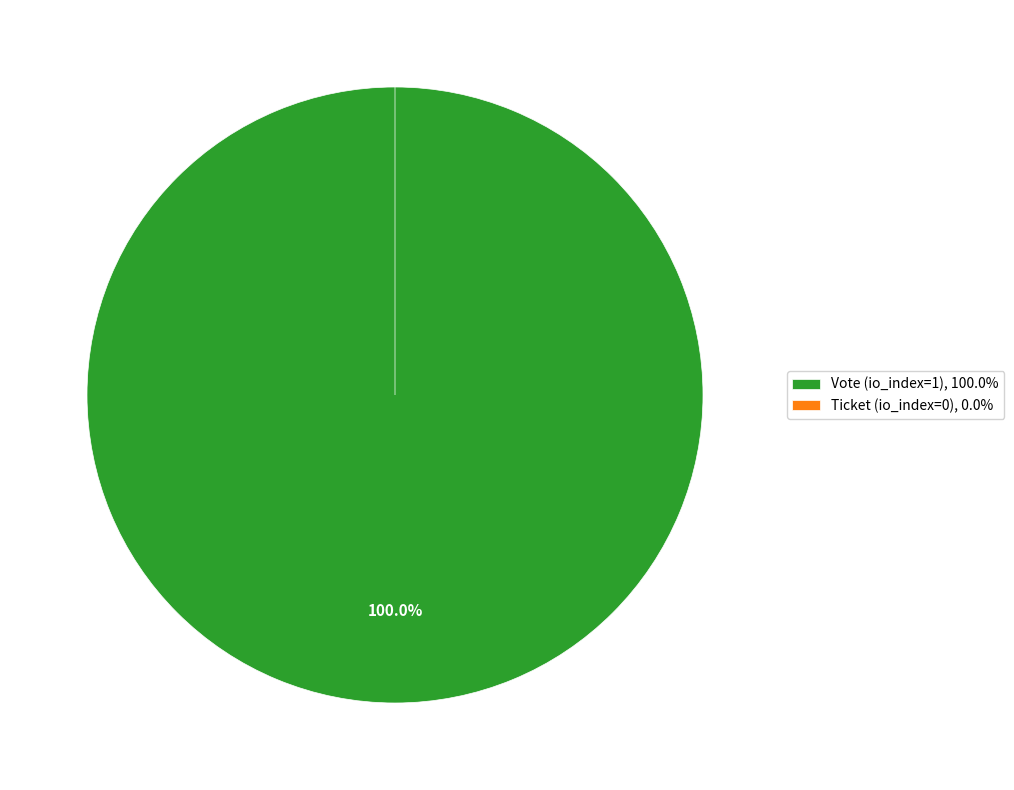

What percentage is the Vote (io_index=1) slice, to the nearest percent?

100%